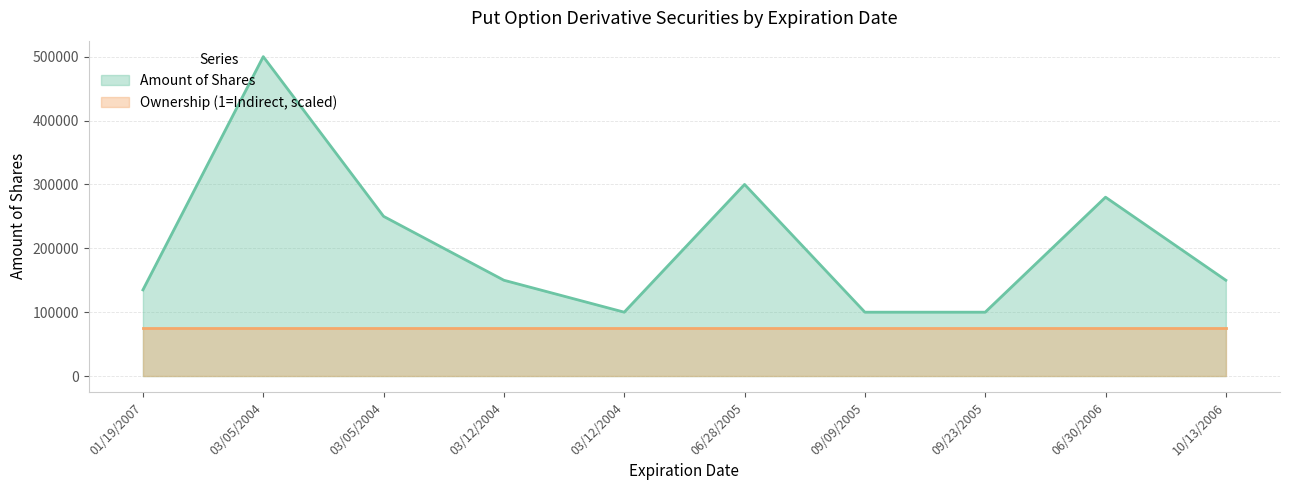

Where is the data nearest to the value 300000?

06/28/2005